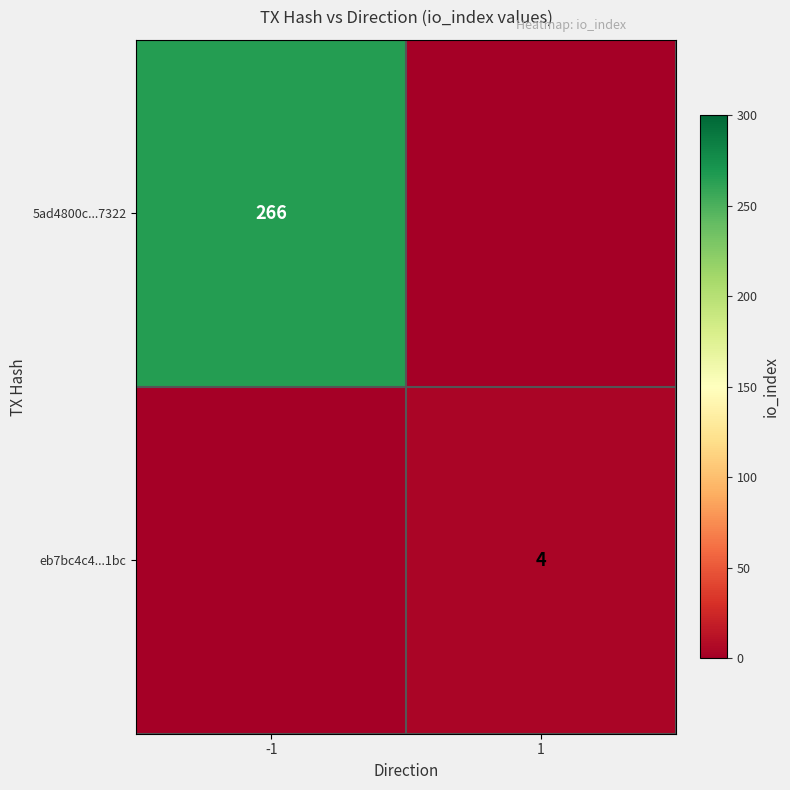

At which category is the sum across all series the highest?

-1